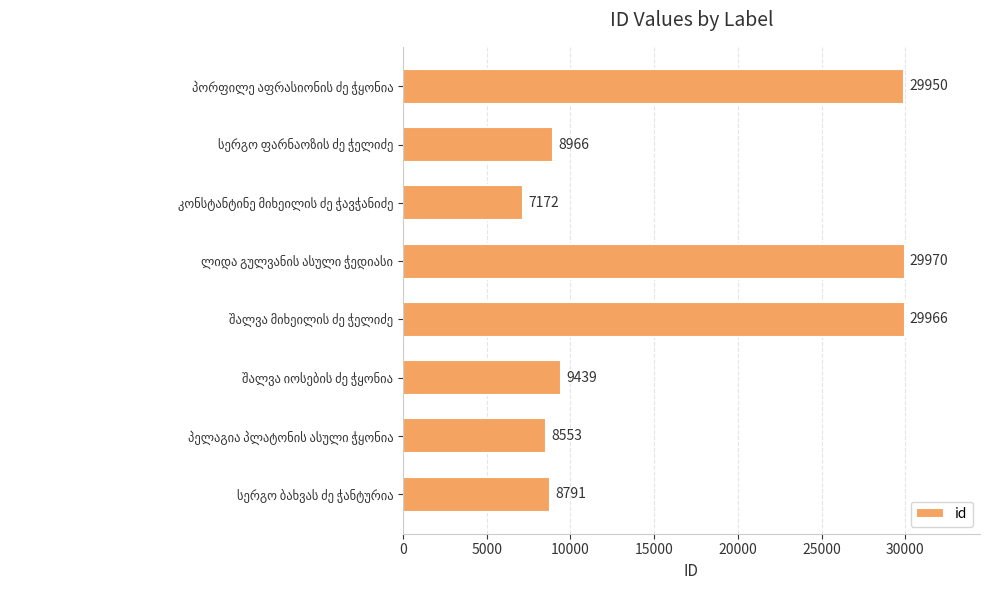

What is the sum of all values?

132807